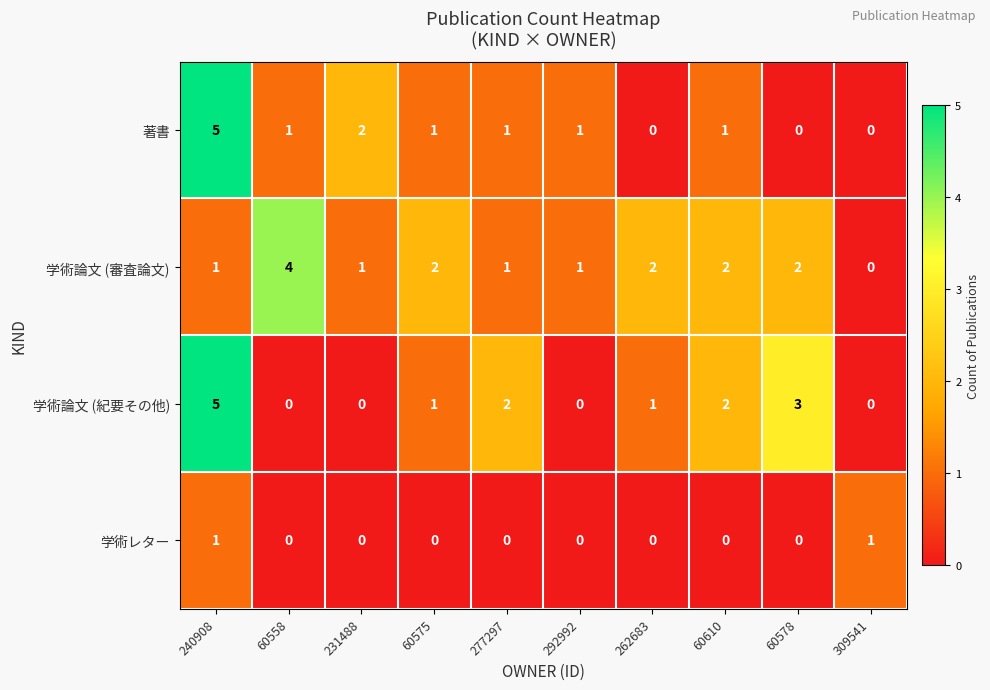

At which category is the sum across all series the highest?

240908